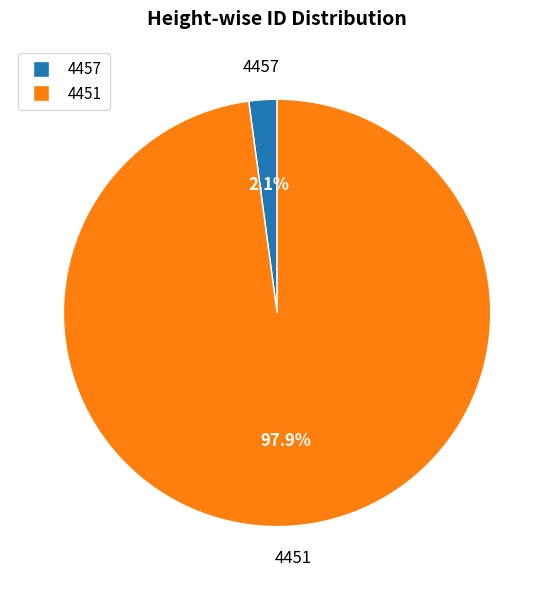

To the nearest percent, what is the average slice percentage?

50%